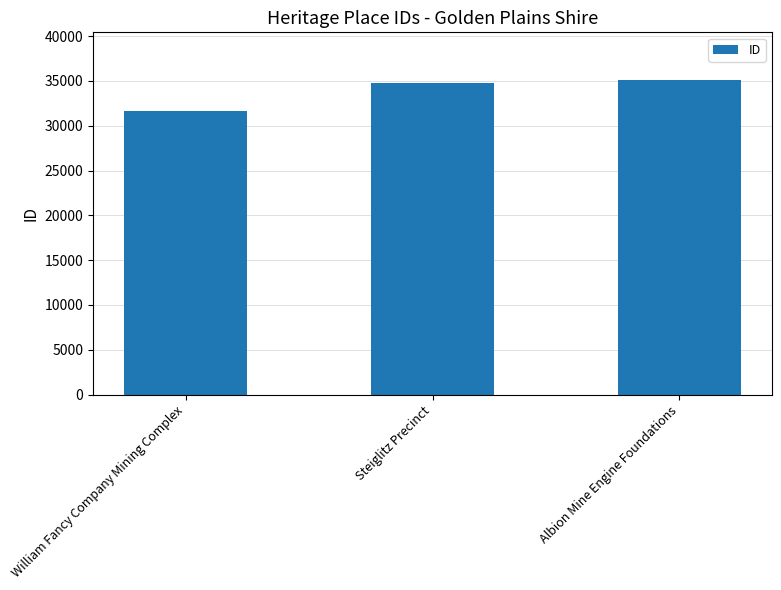

Reading left to right, transcribe all the data shown in this chart.

William Fancy Company Mining Complex=31667	Steiglitz Precinct=34742	Albion Mine Engine Foundations=35157